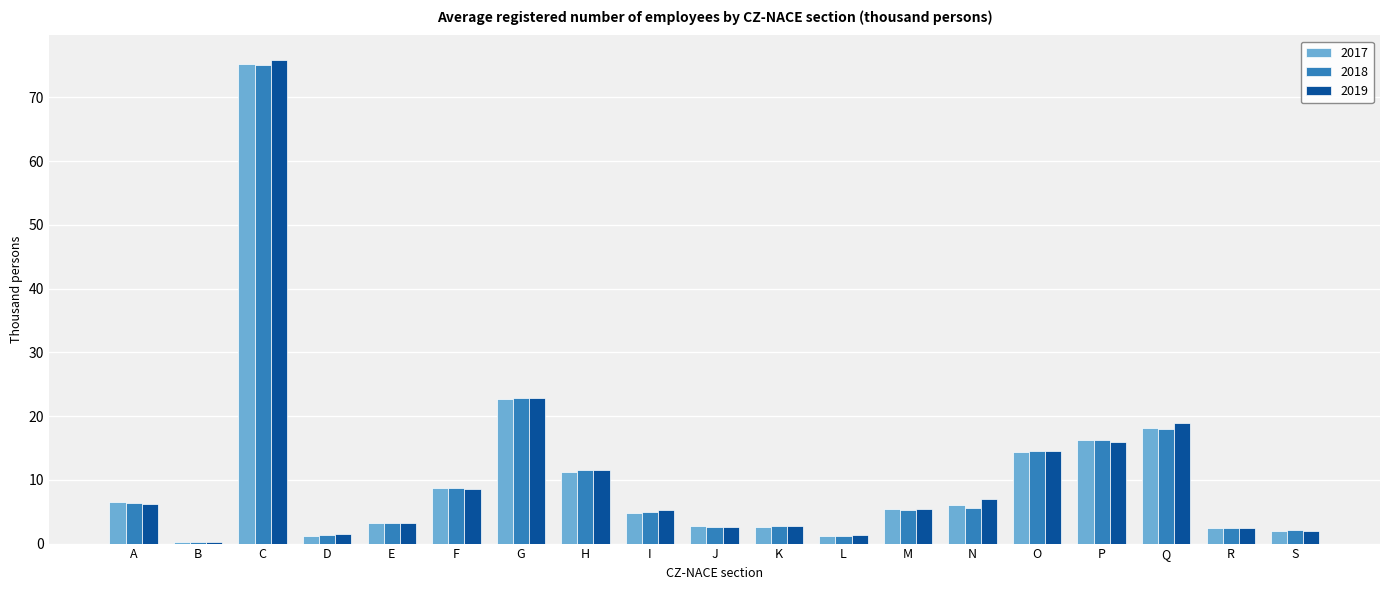

At which category is the sum across all series the highest?

C